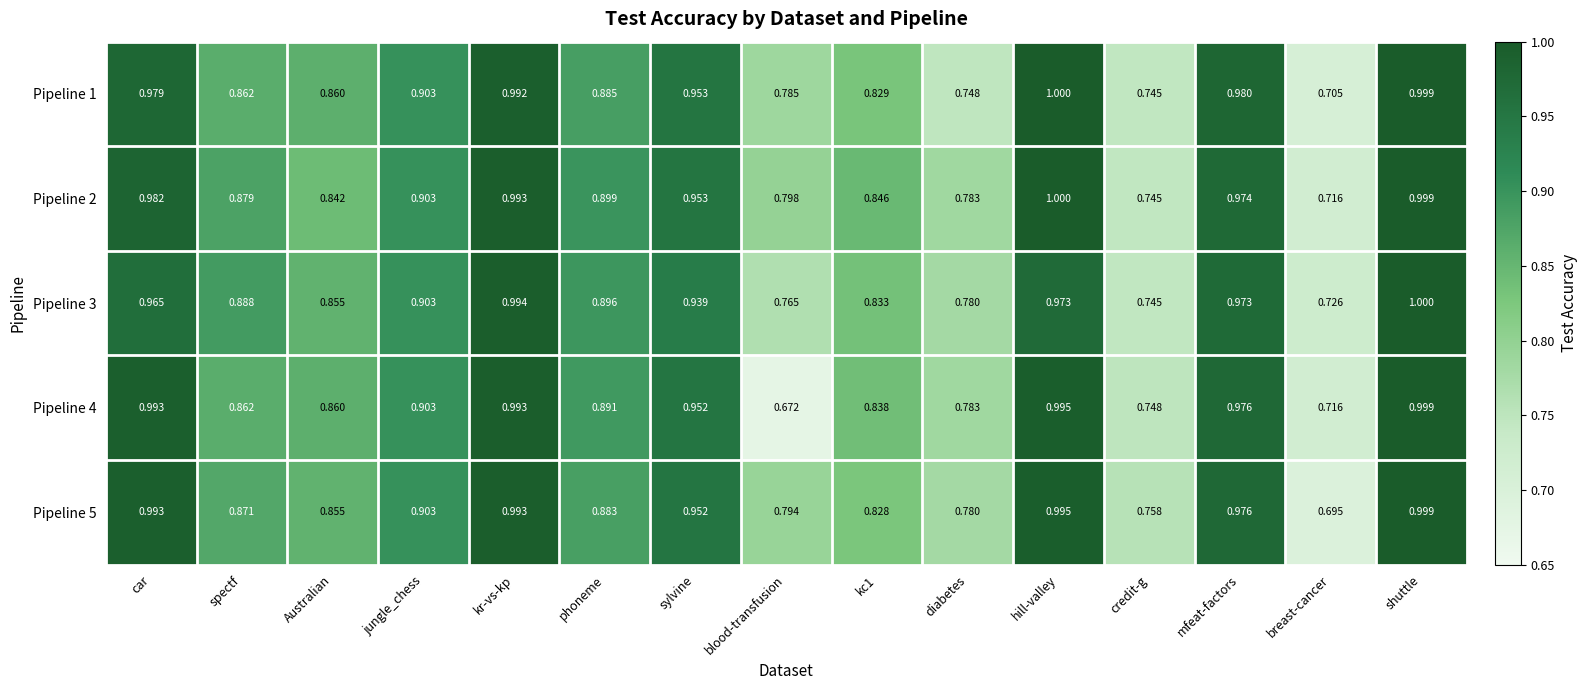

Which category has the lowest value across all series?

blood-transfusion